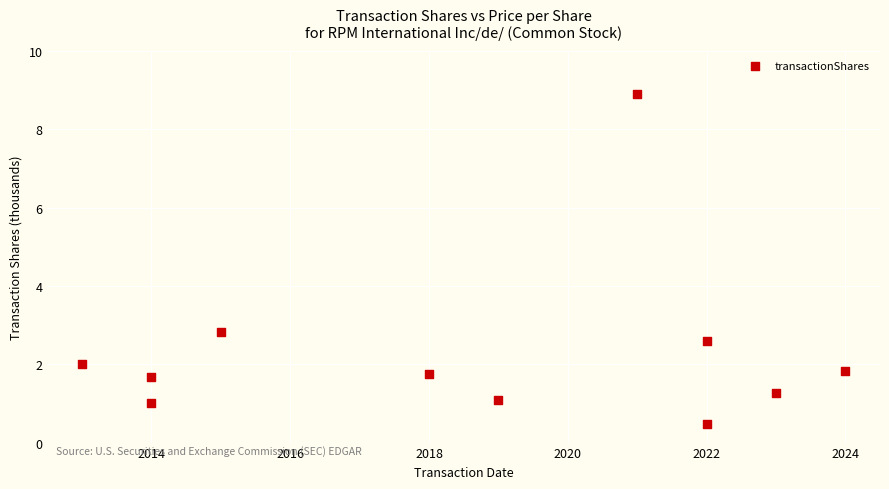

What Y value in the scatter plot is closest to 4?

2.8